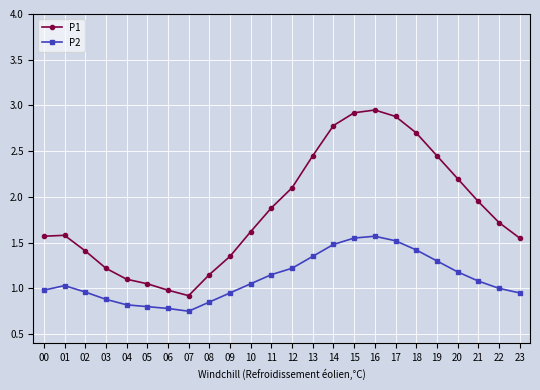

How many values in the P1 series are below 1?

2